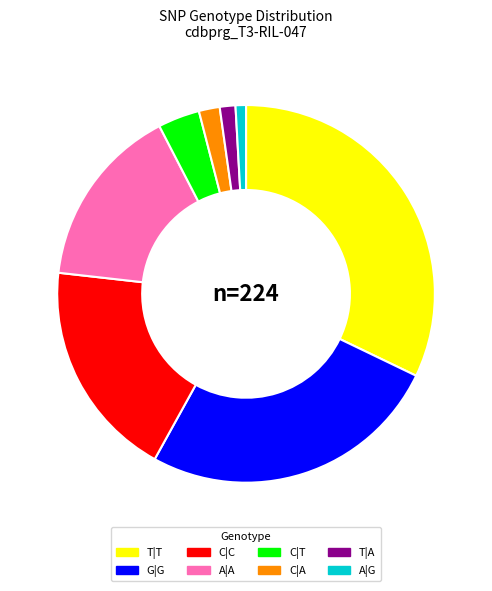

Is it true that A|G is 13% of the pie?

False